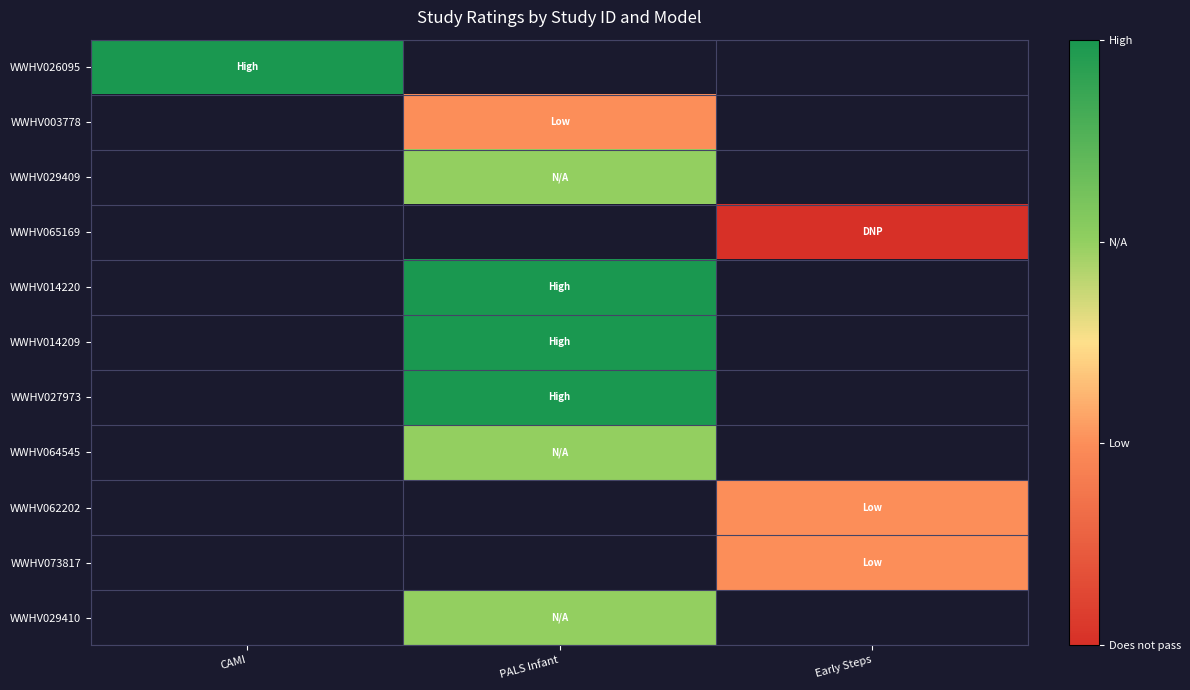

Is it true that WWHV027973 equals 5.0 at PALS Infant?

False